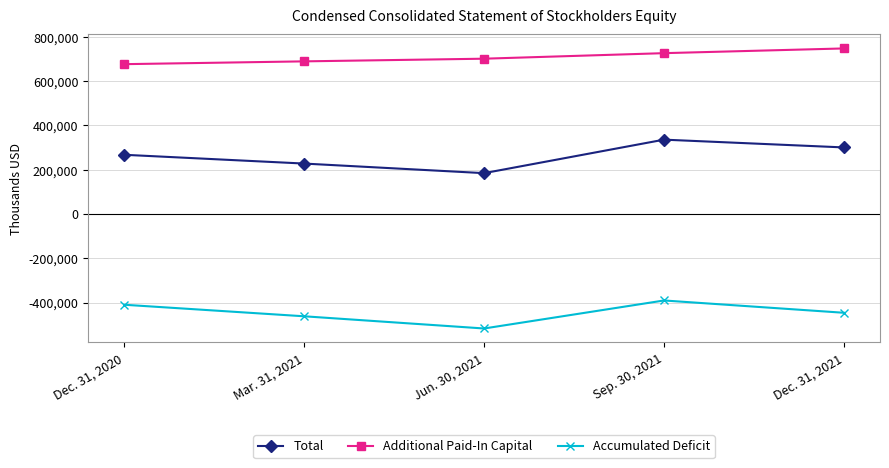

List the series in order of their peak value, lowest first.

Accumulated Deficit, Total, Additional Paid-In Capital